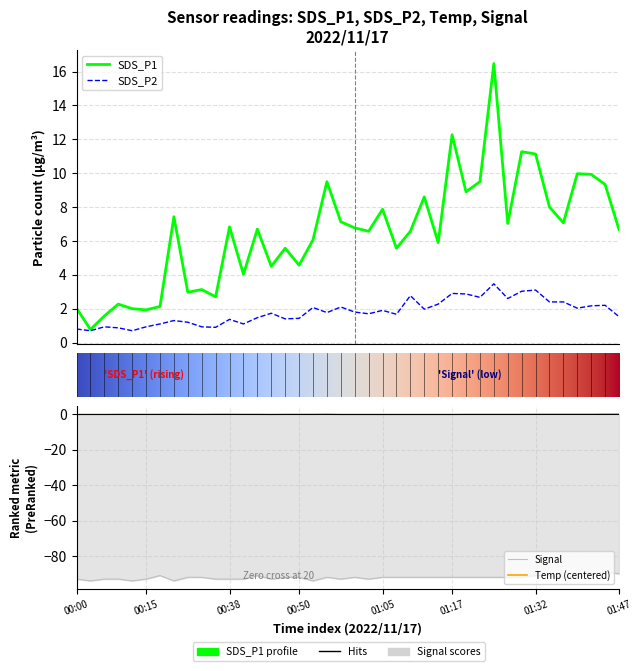

List the series in order of their peak value, highest first.

SDS_P1, SDS_P2, Temp